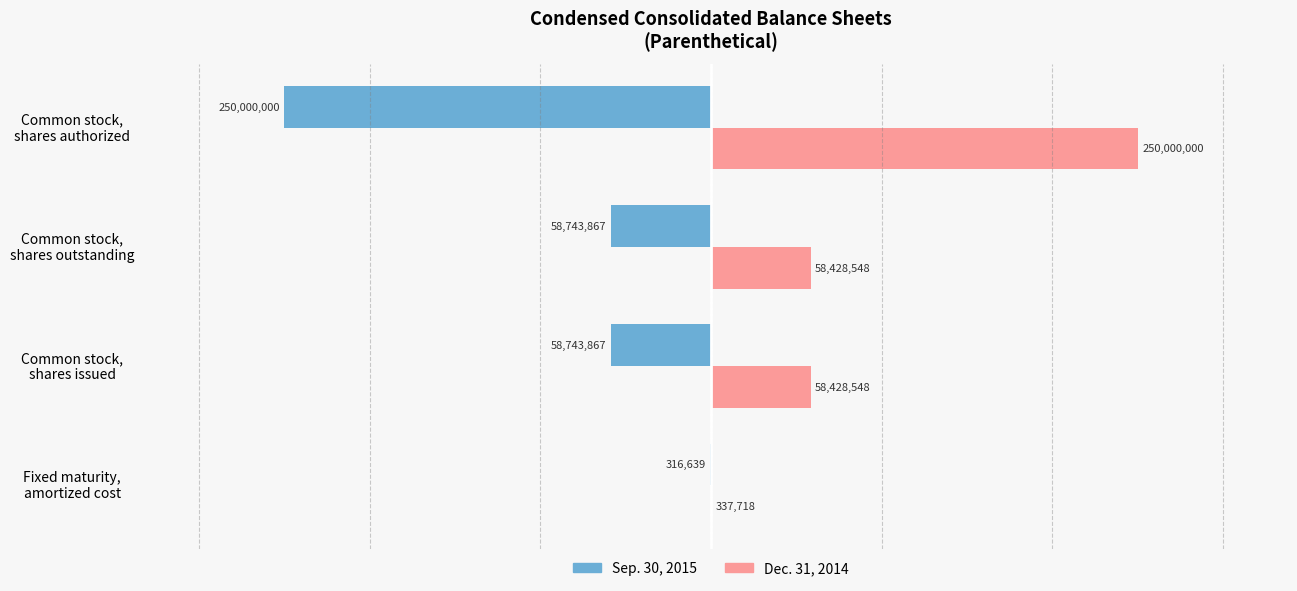

What is the sum of all Dec. 31, 2014 values?

367194814